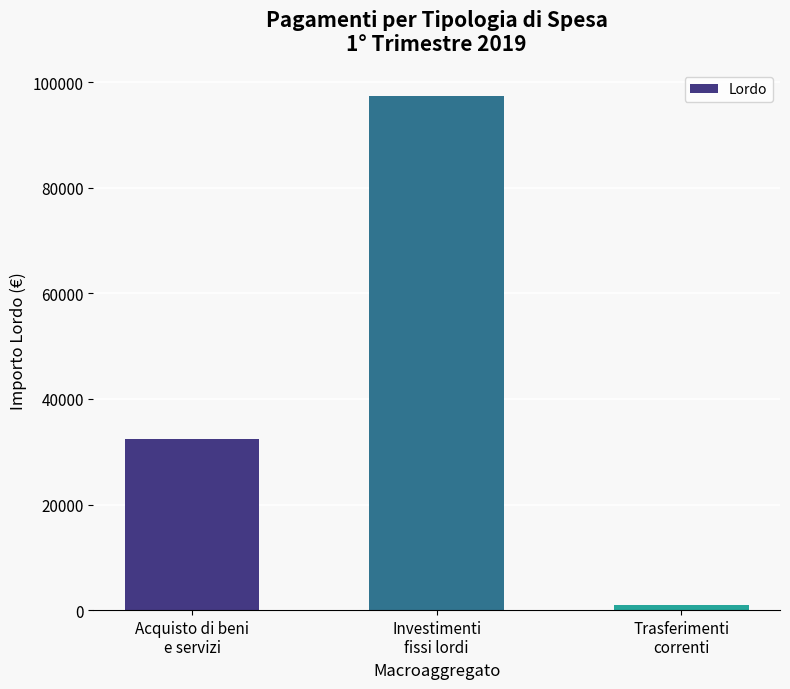

Approximately how many times larger is the value at Investimenti
fissi lordi compared to Trasferimenti
correnti?

98.4